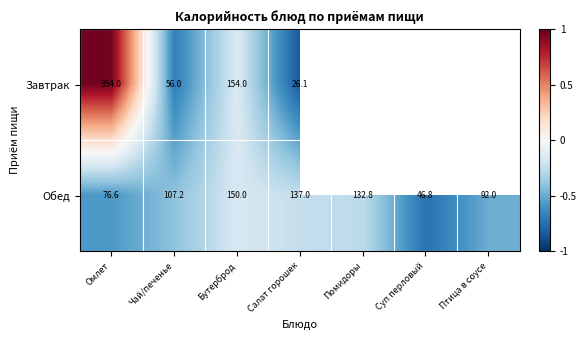

How many categories are shown in the chart?

7